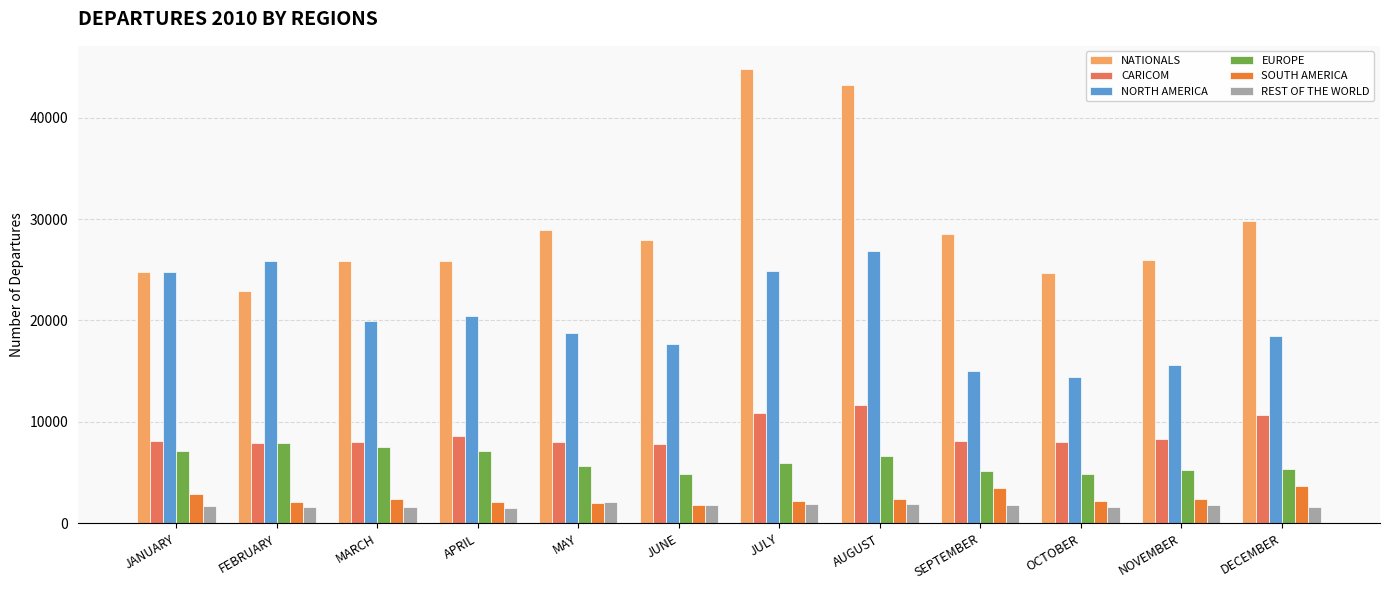

Where does the EUROPE series first go above 5926?

JANUARY